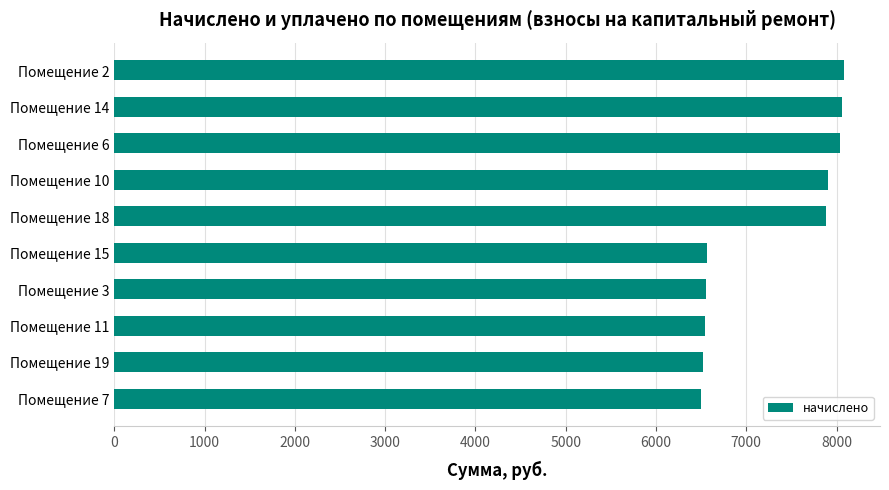

What is the maximum value shown in the chart?

8076.7